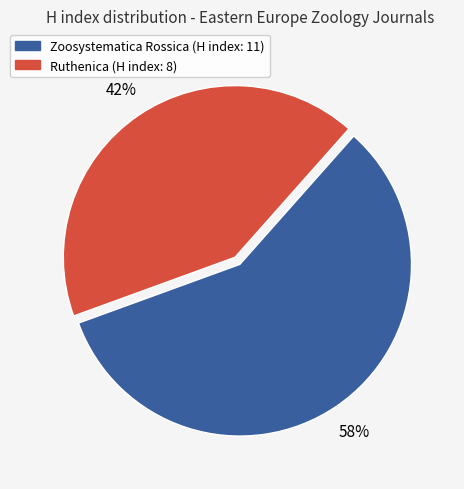

To the nearest percent, what is the difference between the largest and smallest slice percentages?

16%